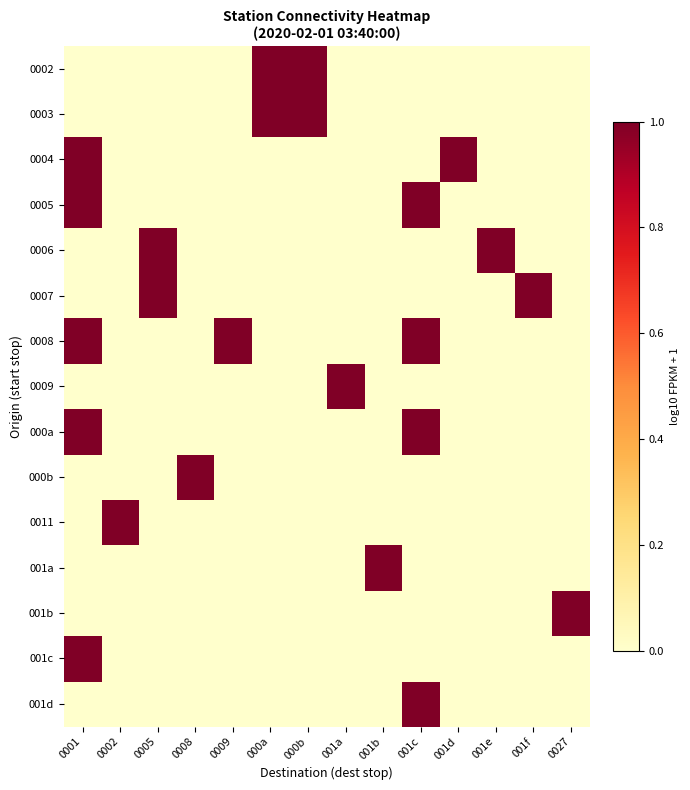

Reading left to right, what are all the values shown in this chart?

0002: 0001=0	0002=0	0005=0	0008=0	0009=0	000a=1	000b=1	001a=0	001b=0	001c=0	001d=0	001e=0	001f=0	0027=0
0003: 0001=0	0002=0	0005=0	0008=0	0009=0	000a=1	000b=1	001a=0	001b=0	001c=0	001d=0	001e=0	001f=0	0027=0
0004: 0001=1	0002=0	0005=0	0008=0	0009=0	000a=0	000b=0	001a=0	001b=0	001c=0	001d=1	001e=0	001f=0	0027=0
0005: 0001=1	0002=0	0005=0	0008=0	0009=0	000a=0	000b=0	001a=0	001b=0	001c=1	001d=0	001e=0	001f=0	0027=0
0006: 0001=0	0002=0	0005=1	0008=0	0009=0	000a=0	000b=0	001a=0	001b=0	001c=0	001d=0	001e=1	001f=0	0027=0
0007: 0001=0	0002=0	0005=1	0008=0	0009=0	000a=0	000b=0	001a=0	001b=0	001c=0	001d=0	001e=0	001f=1	0027=0
0008: 0001=1	0002=0	0005=0	0008=0	0009=1	000a=0	000b=0	001a=0	001b=0	001c=1	001d=0	001e=0	001f=0	0027=0
0009: 0001=0	0002=0	0005=0	0008=0	0009=0	000a=0	000b=0	001a=1	001b=0	001c=0	001d=0	001e=0	001f=0	0027=0
000a: 0001=1	0002=0	0005=0	0008=0	0009=0	000a=0	000b=0	001a=0	001b=0	001c=1	001d=0	001e=0	001f=0	0027=0
000b: 0001=0	0002=0	0005=0	0008=1	0009=0	000a=0	000b=0	001a=0	001b=0	001c=0	001d=0	001e=0	001f=0	0027=0
0011: 0001=0	0002=1	0005=0	0008=0	0009=0	000a=0	000b=0	001a=0	001b=0	001c=0	001d=0	001e=0	001f=0	0027=0
001a: 0001=0	0002=0	0005=0	0008=0	0009=0	000a=0	000b=0	001a=0	001b=1	001c=0	001d=0	001e=0	001f=0	0027=0
001b: 0001=0	0002=0	0005=0	0008=0	0009=0	000a=0	000b=0	001a=0	001b=0	001c=0	001d=0	001e=0	001f=0	0027=1
001c: 0001=1	0002=0	0005=0	0008=0	0009=0	000a=0	000b=0	001a=0	001b=0	001c=0	001d=0	001e=0	001f=0	0027=0
001d: 0001=0	0002=0	0005=0	0008=0	0009=0	000a=0	000b=0	001a=0	001b=0	001c=1	001d=0	001e=0	001f=0	0027=0